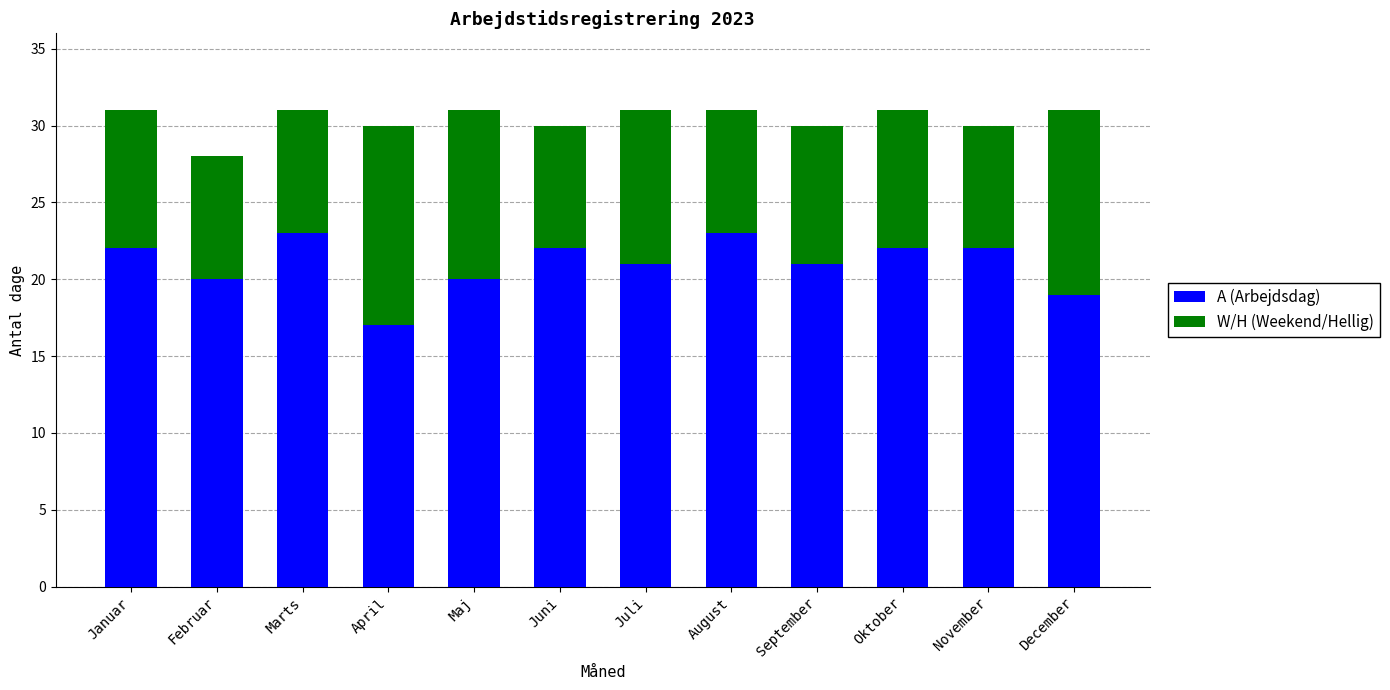

Is it true that A (Arbejdsdag) equals 22 at Oktober?

True